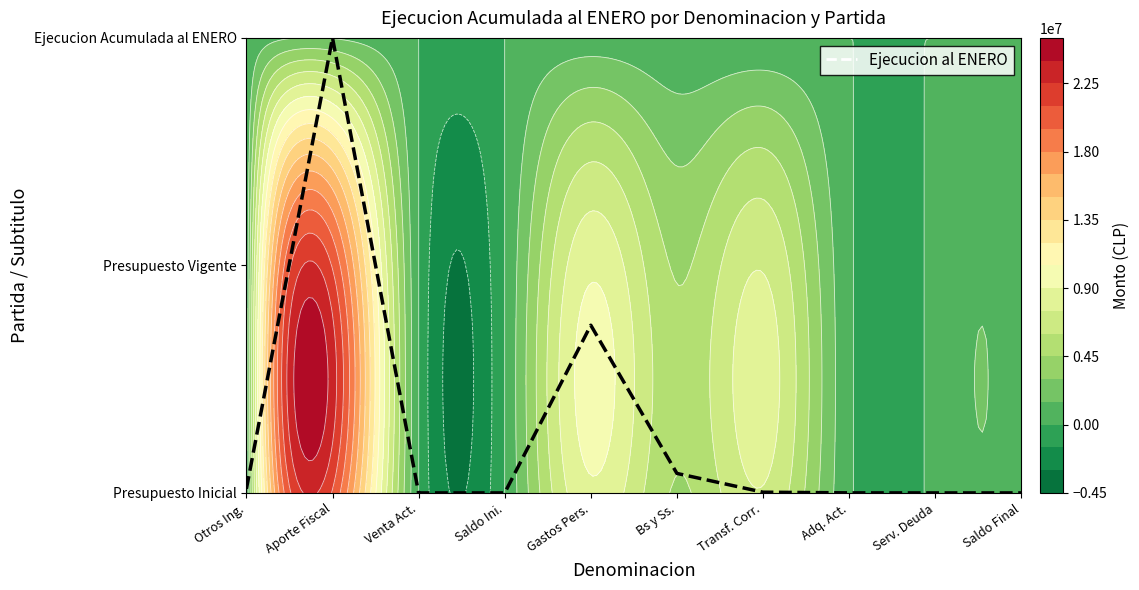

How many distinct data groups are displayed?

1